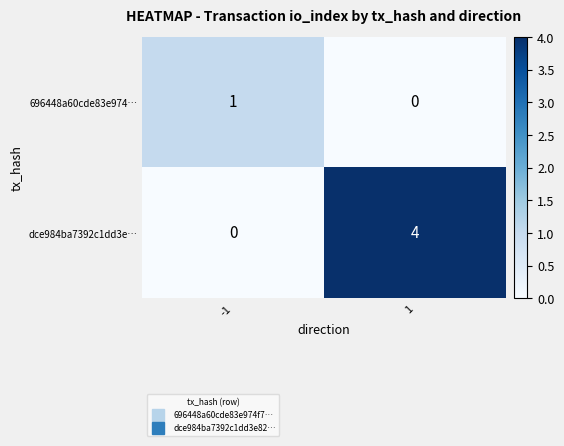

List the labels in order of 696448a60cde83e974… value, largest first.

-1, 1